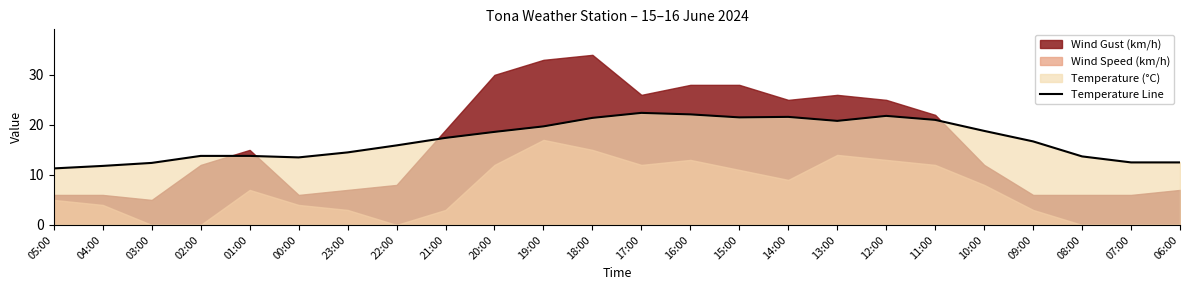

Reading left to right, extract all data points from this chart.

05:00=11.3	04:00=11.8	03:00=12.4	02:00=13.8	01:00=13.8	00:00=13.5	23:00=14.5	22:00=15.9	21:00=17.4	20:00=18.6	19:00=19.7	18:00=21.4	17:00=22.4	16:00=22.1	15:00=21.5	14:00=21.6	13:00=20.8	12:00=21.8	11:00=21.0	10:00=18.8	09:00=16.7	08:00=13.7	07:00=12.5	06:00=12.5